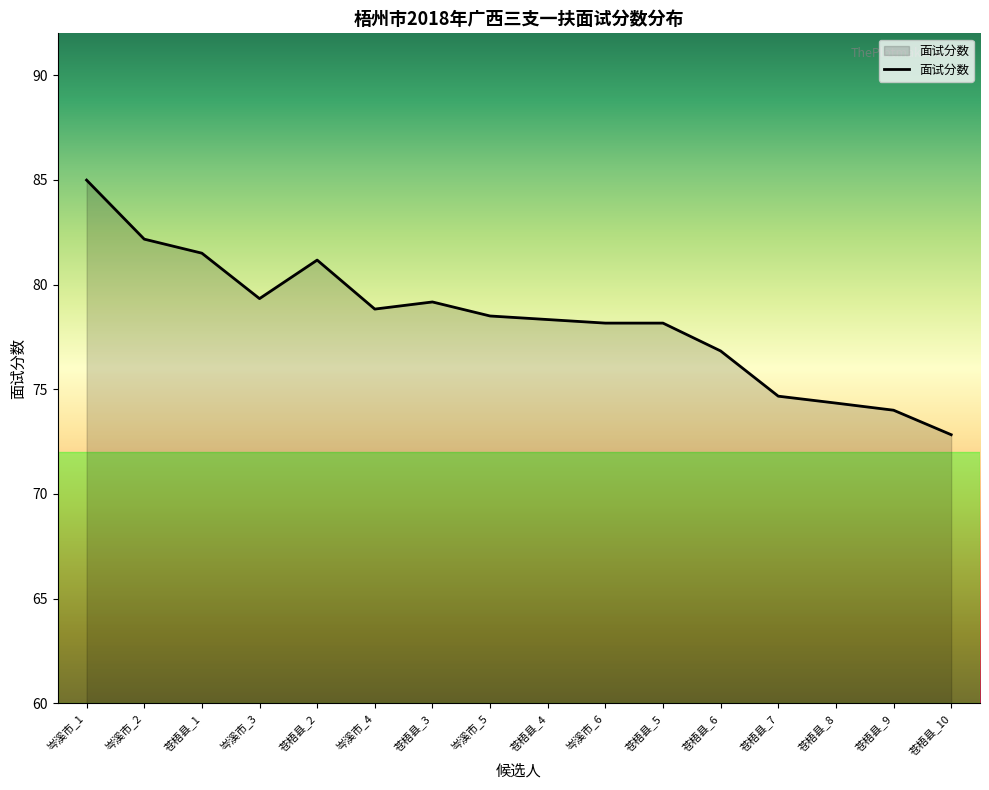

How many distinct data groups are displayed?

1